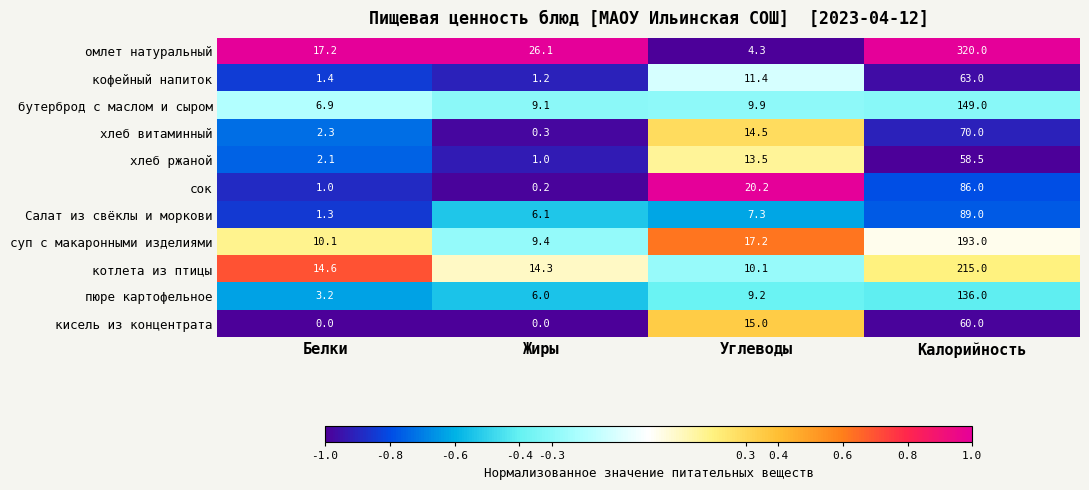

Rank the series at Белки from lowest to highest value.

кисель из концентрата, сок, Салат из свёклы и моркови, кофейный напиток, хлеб ржаной, хлеб витаминный, пюре картофельное, бутерброд с маслом и сыром, суп с макаронными изделиями, котлета из птицы, омлет натуральный